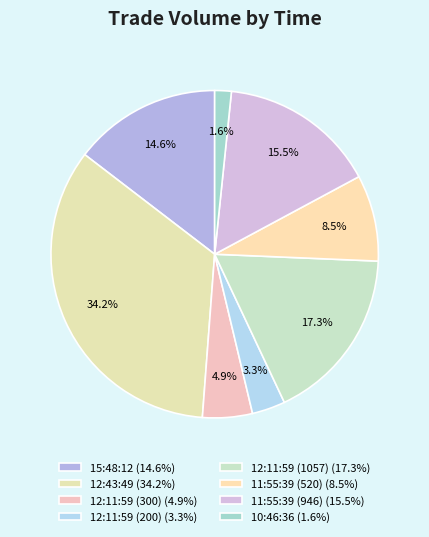

How many segments does this pie chart have?

8